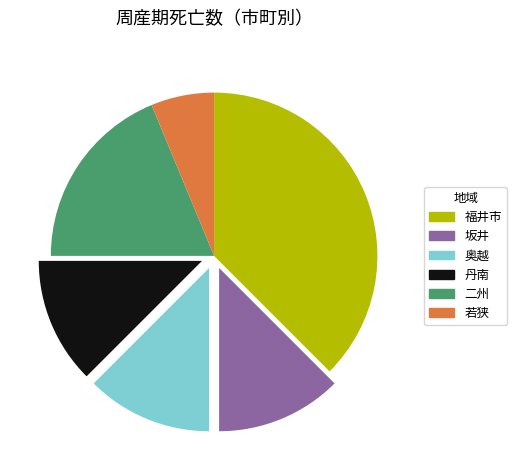

True or false: 丹南 accounts for 25% of the total.

False